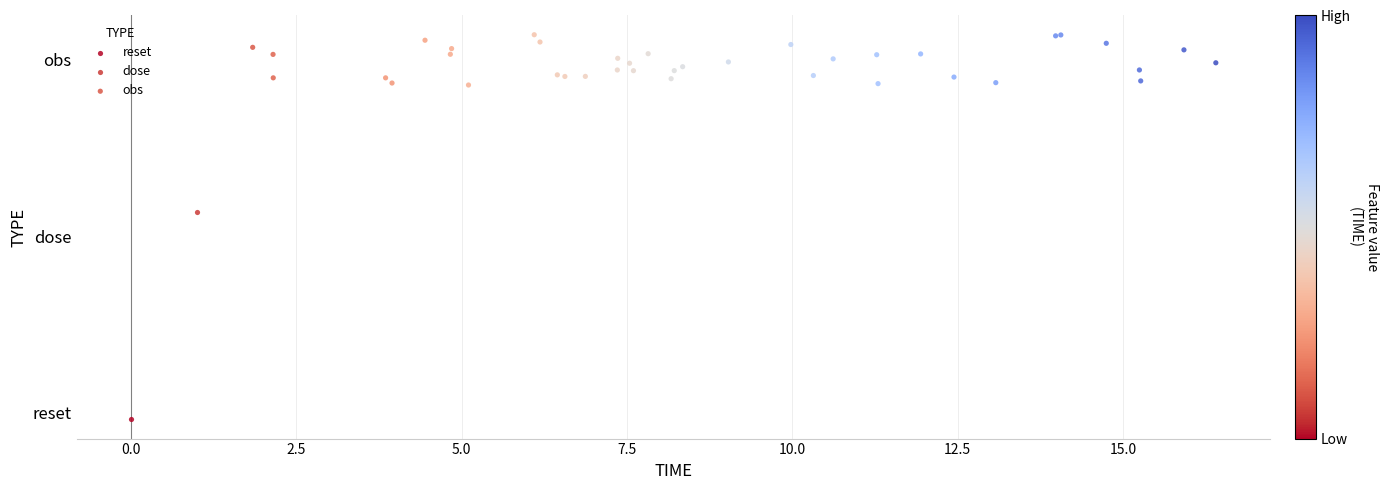

What are all the series names shown in the legend?

reset, dose, obs